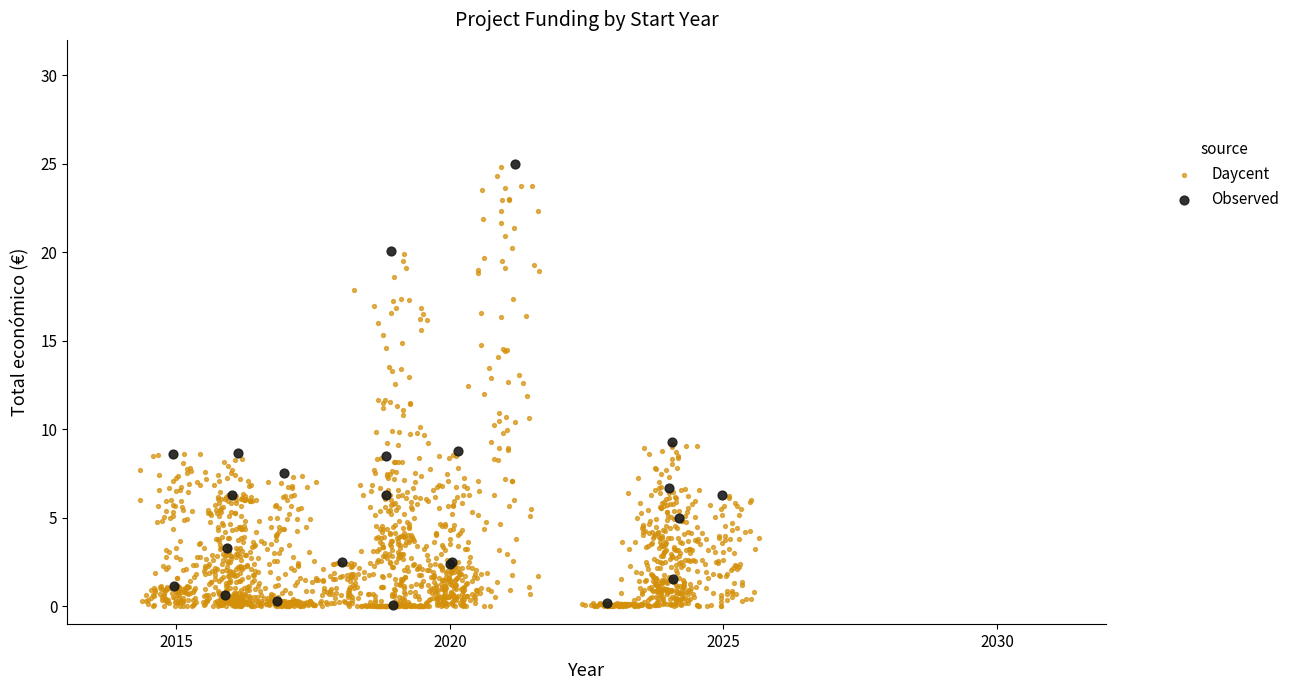

What are all the series names shown in the legend?

Daycent, Observed